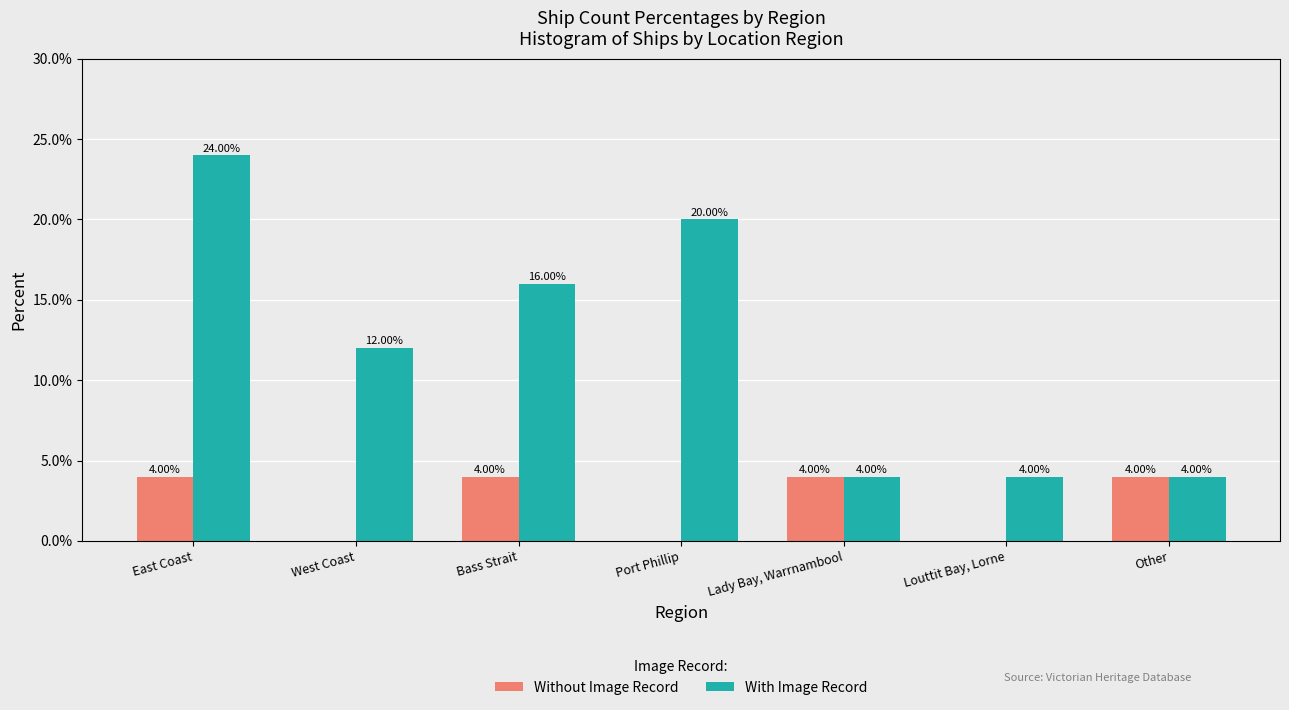

Which category has the highest value in the With Image Record series?

East Coast